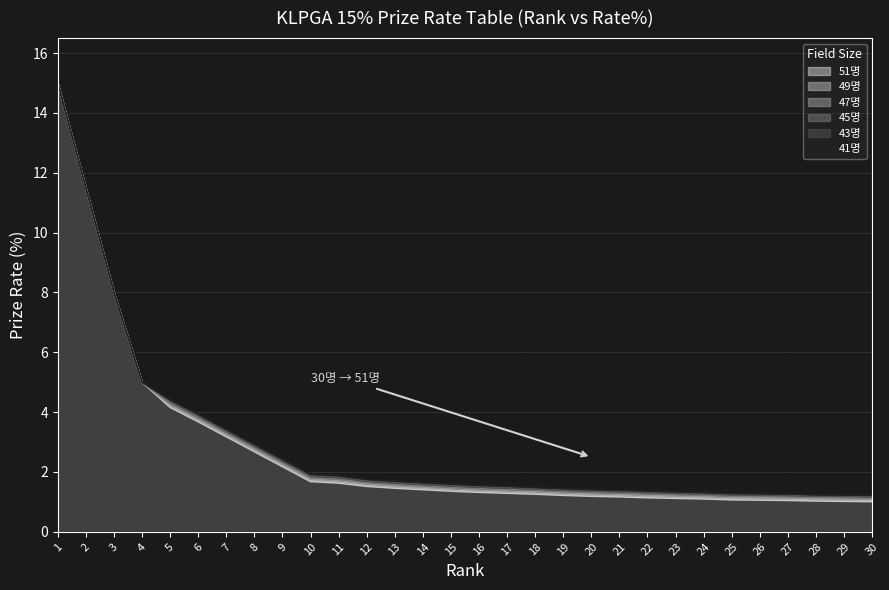

At how many categories does at least one series exceed 1?

30